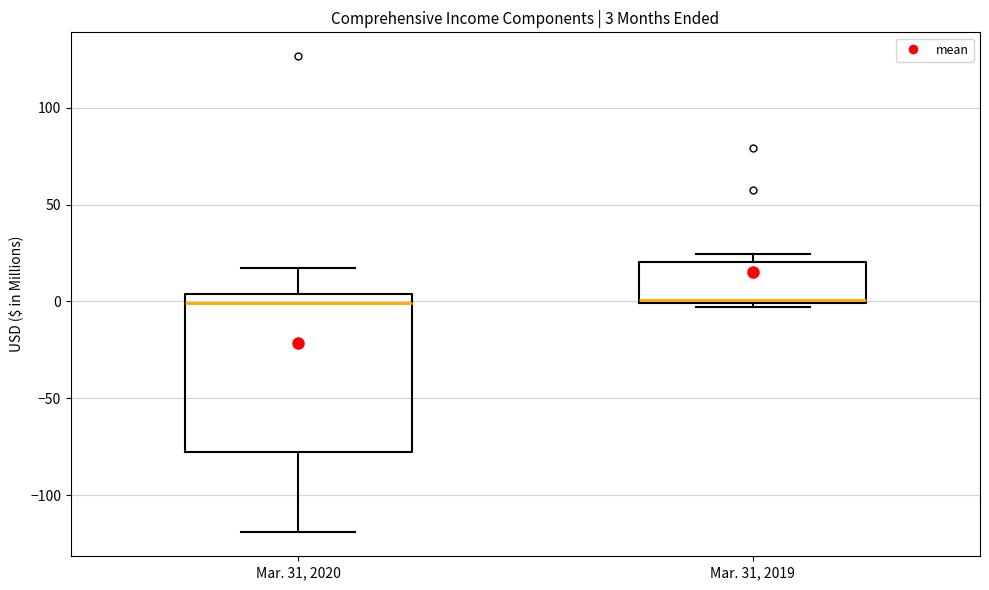

Which box is the tallest, from its lower edge to its upper edge?

Mar. 31, 2020